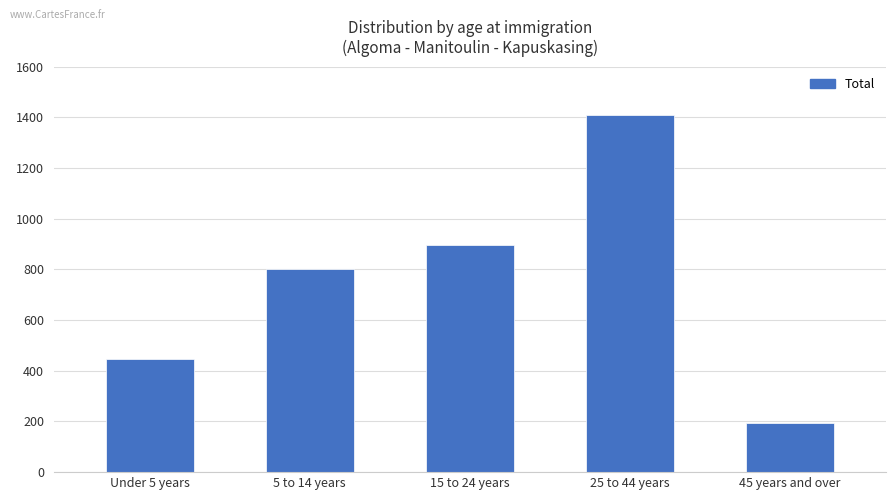

True or false: the data shows 445 at Under 5 years.

True